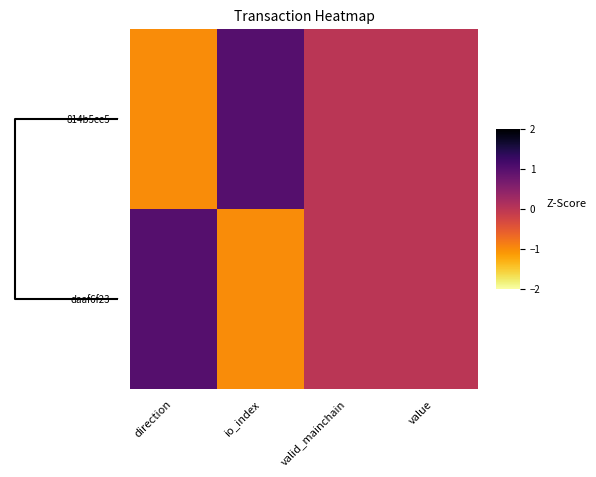

Which series has the largest range (max minus min)?

814b5ce5…